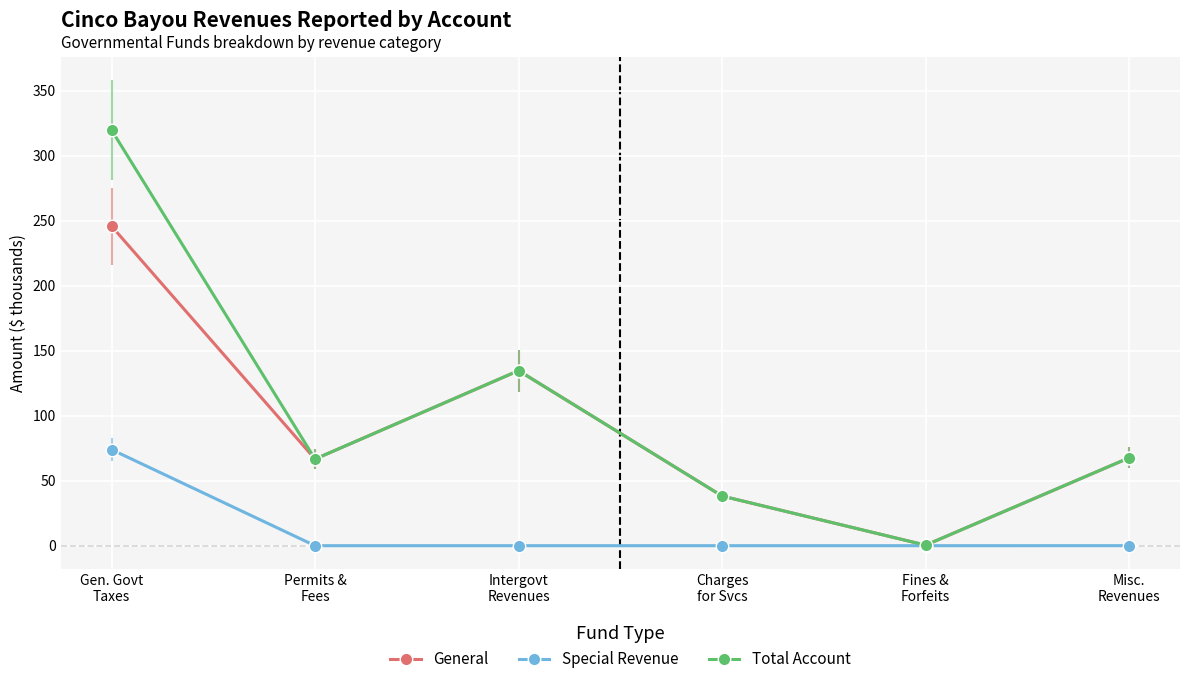

Rank the series by their maximum value, from highest to lowest.

Total Account, General, Special Revenue